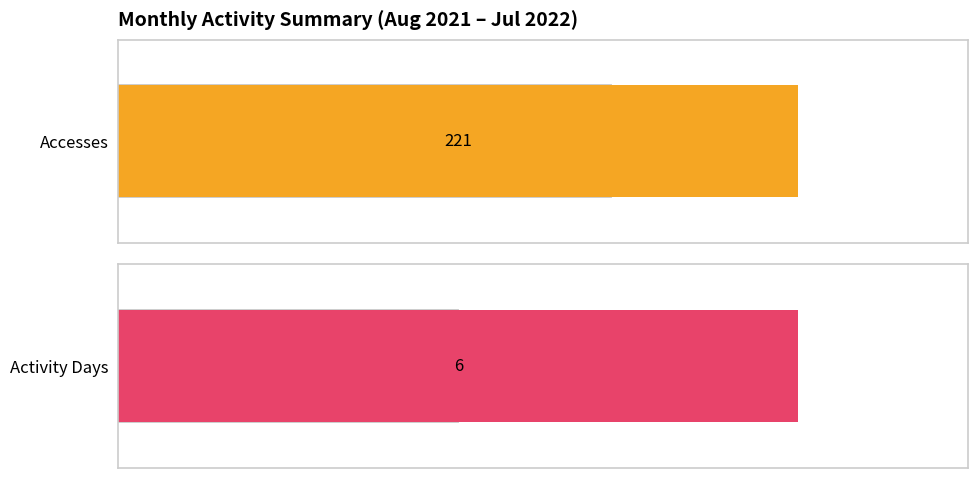

List the series in order of their overall mean, highest first.

Accesses, Activity Days